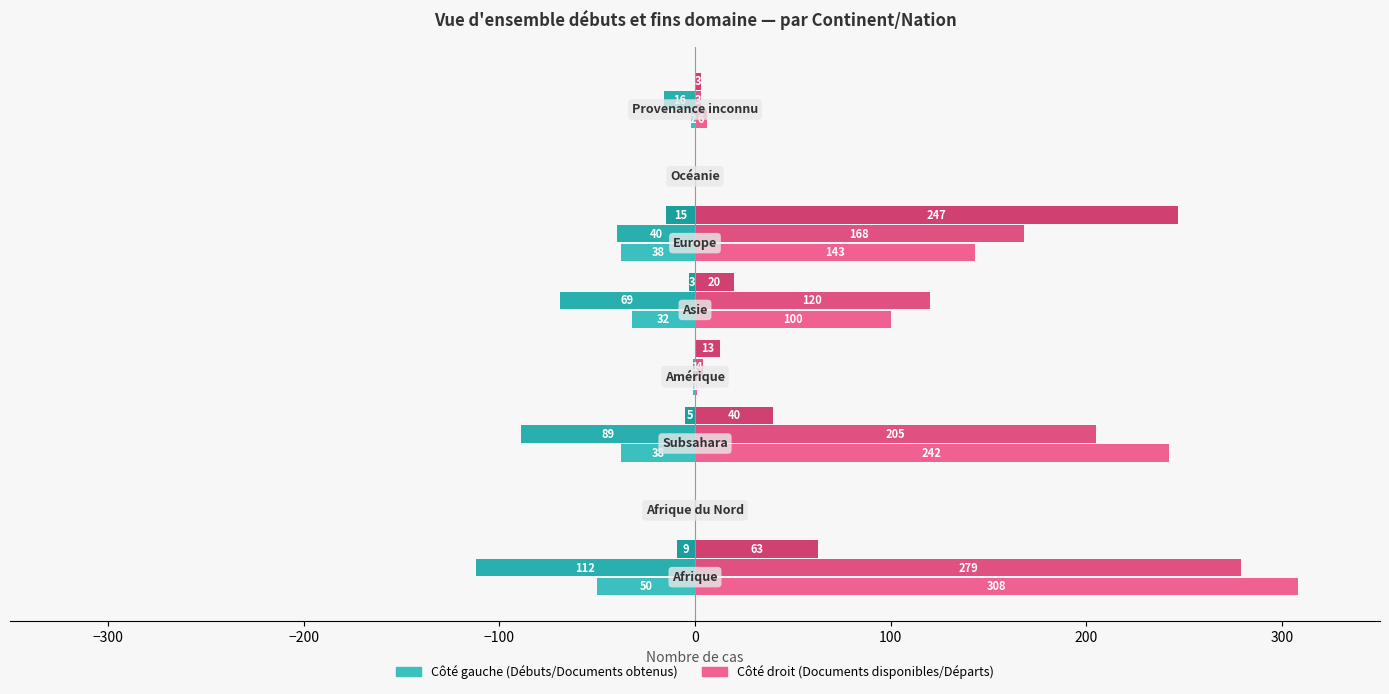

How many series are shown in this chart?

6